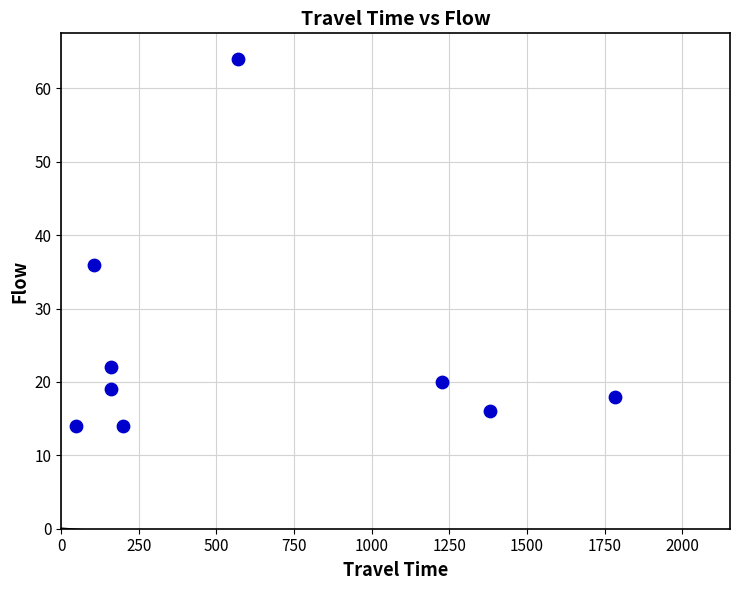

What Y value in the scatter plot is closest to 39?

36